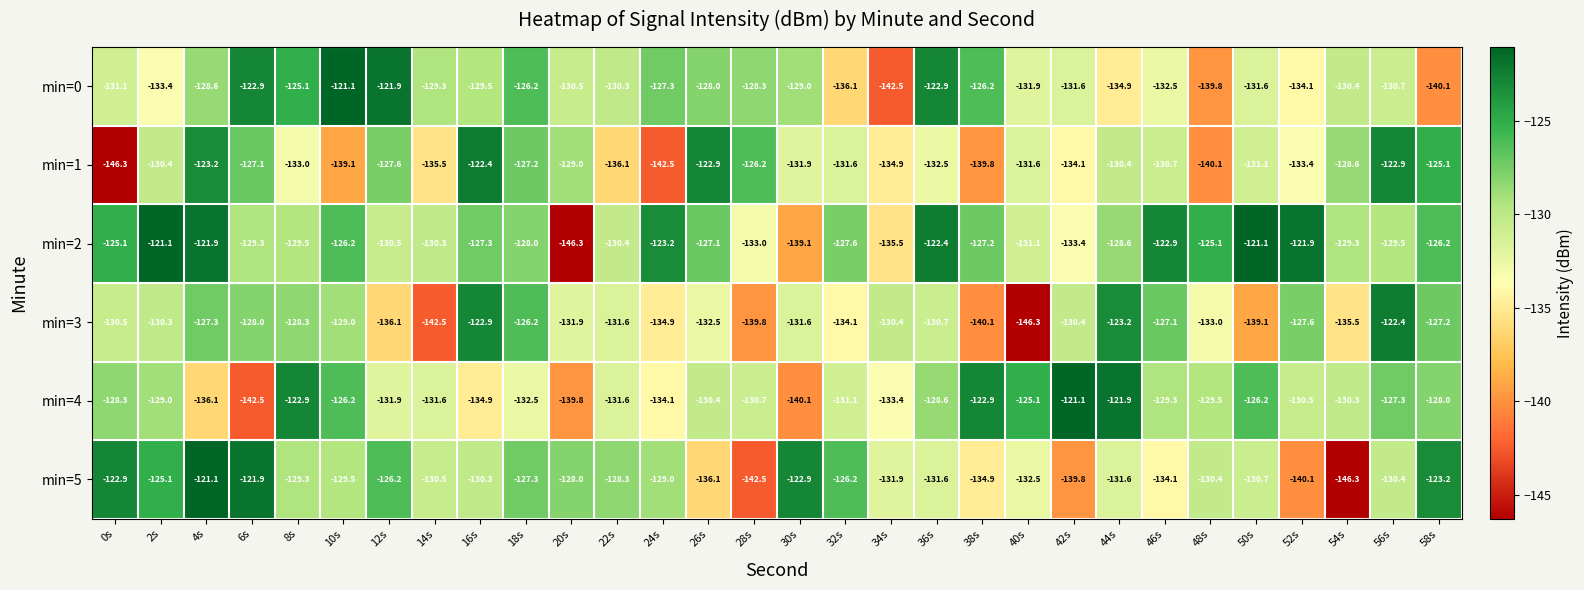

What is the difference between the min=2 values at 20s and 18s?

18.3